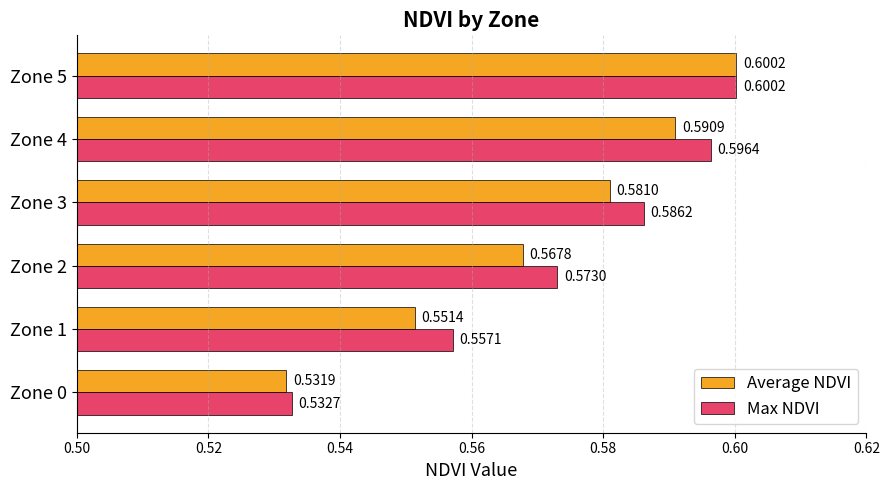

At how many categories does at least one series exceed 0?

6